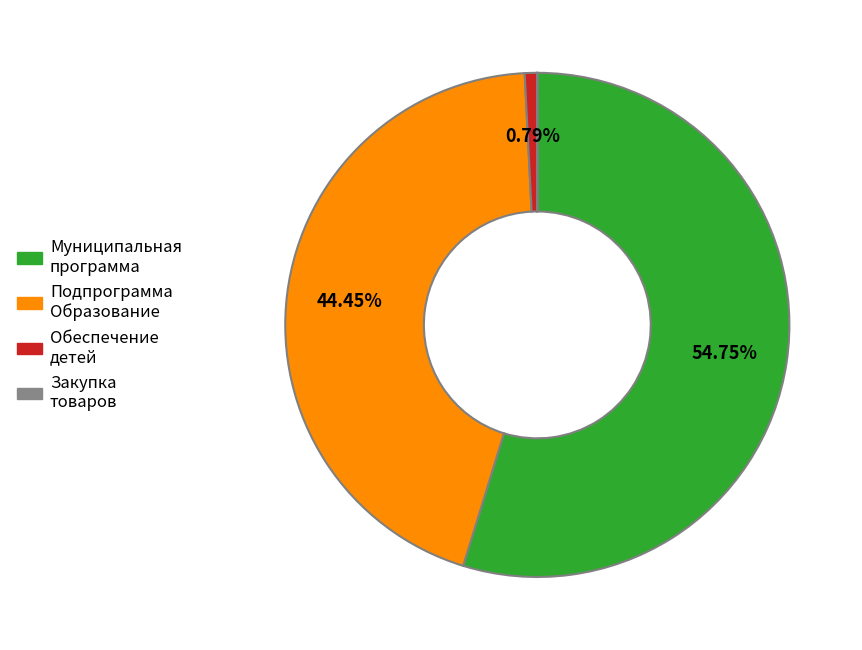

Is there a majority slice in this chart?

Yes